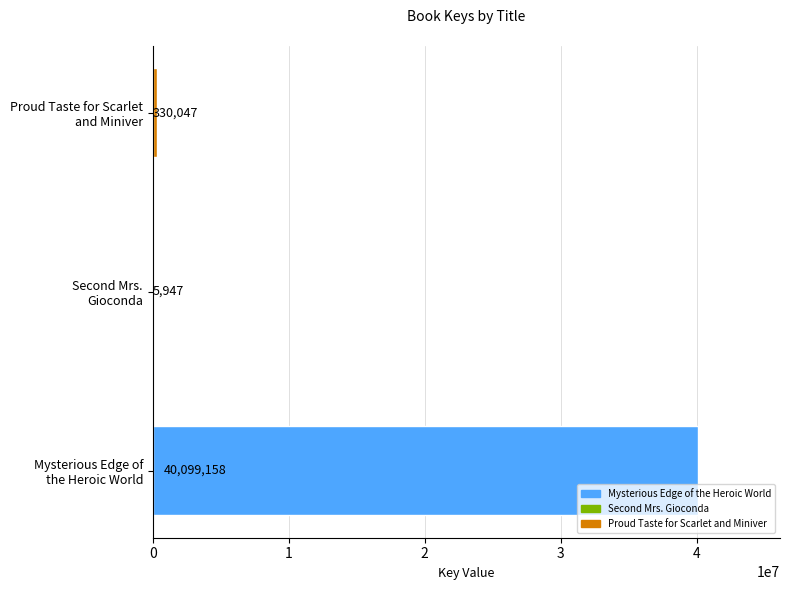

What is the maximum value shown in the chart?

40099158